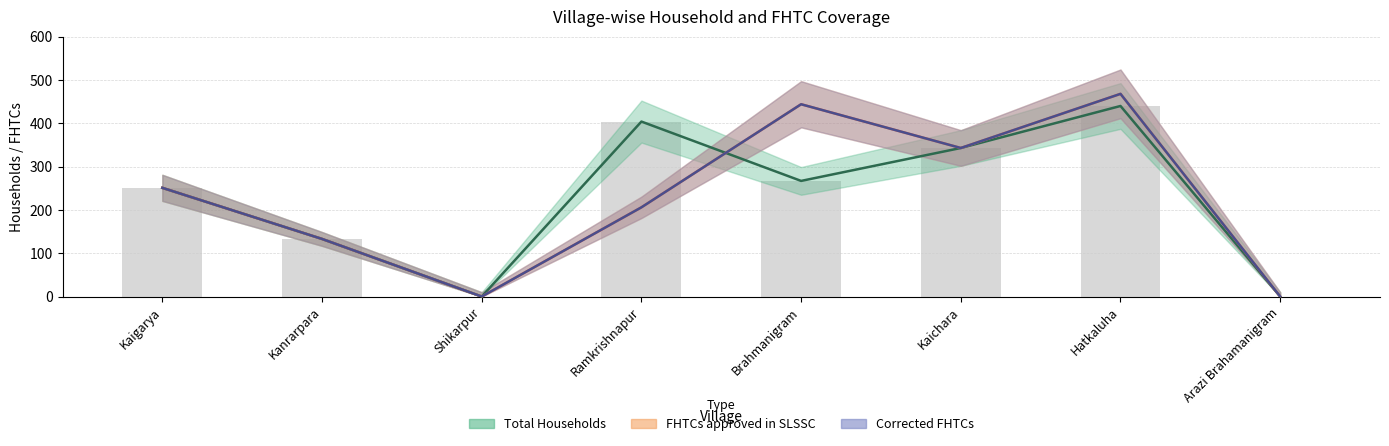

Read the Total Households value at Kaichara, to the nearest 10.

340